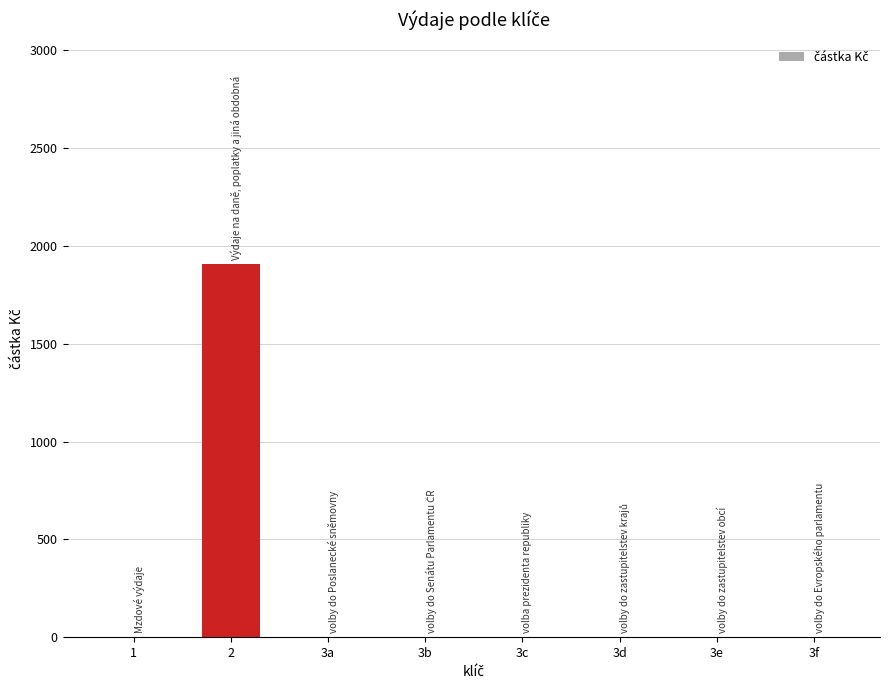

What is the sum of all values?

1908